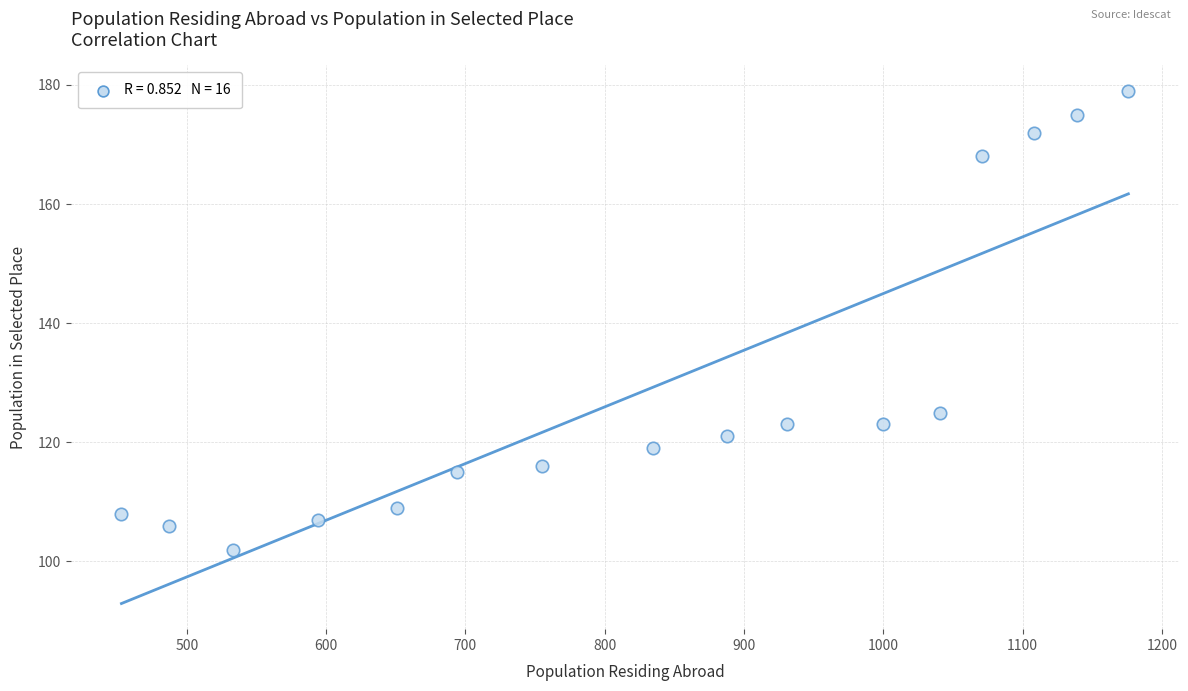

What Y value in the scatter plot is closest to 140?

125